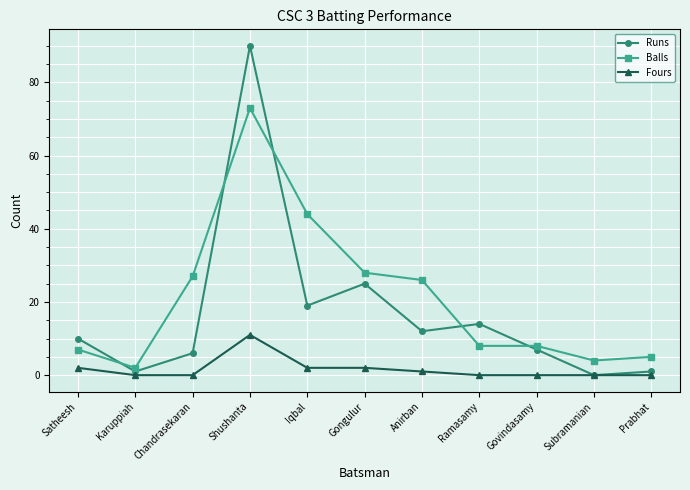

Reading left to right, extract all data points from this chart.

Runs: 10	1	6	90	19	25	12	14	7	0	1
Balls: 7	2	27	73	44	28	26	8	8	4	5
Fours: 2	0	0	11	2	2	1	0	0	0	0